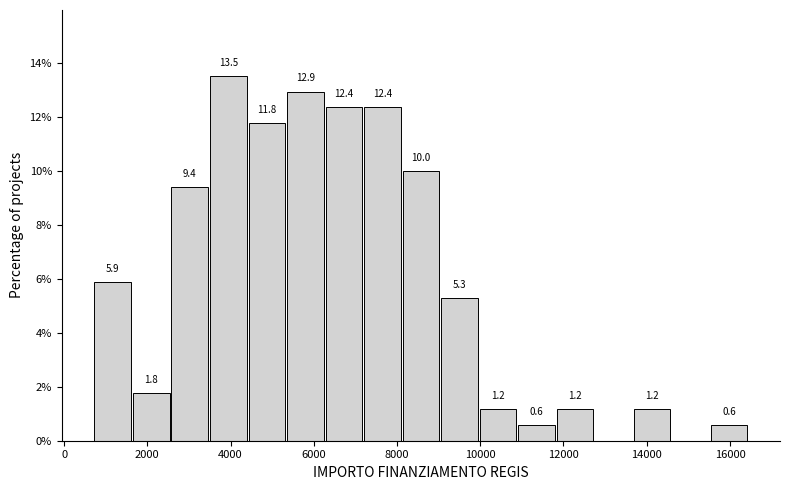

Which range on the x-axis has the tallest bar?

3600 to 4400